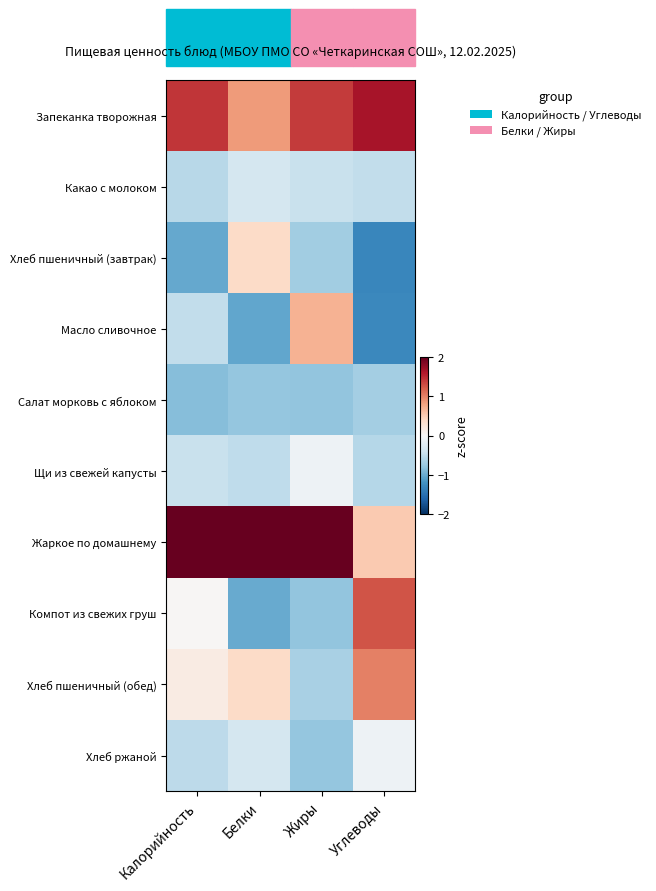

Reading right to left, transcribe all the data shown in this chart.

Запеканка творожная: Углеводы=1.6	Жиры=1.4	Белки=0.8	Калорийность=1.4
Какао с молоком: Углеводы=-0.5	Жиры=-0.4	Белки=-0.3	Калорийность=-0.6
Хлеб пшеничный (завтрак): Углеводы=-1.3	Жиры=-0.7	Белки=0.4	Калорийность=-1.0
Масло сливочное: Углеводы=-1.3	Жиры=0.7	Белки=-1.0	Калорийность=-0.5
Салат морковь с яблоком: Углеводы=-0.7	Жиры=-0.8	Белки=-0.8	Калорийность=-0.8
Щи из свежей капусты: Углеводы=-0.6	Жиры=-0.1	Белки=-0.5	Калорийность=-0.4
Жаркое по домашнему: Углеводы=0.5	Жиры=2.1	Белки=2.4	Калорийность=2.3
Компот из свежих груш: Углеводы=1.3	Жиры=-0.8	Белки=-1.0	Калорийность=0.0
Хлеб пшеничный (обед): Углеводы=1.0	Жиры=-0.7	Белки=0.4	Калорийность=0.2
Хлеб ржаной: Углеводы=-0.1	Жиры=-0.8	Белки=-0.4	Калорийность=-0.5